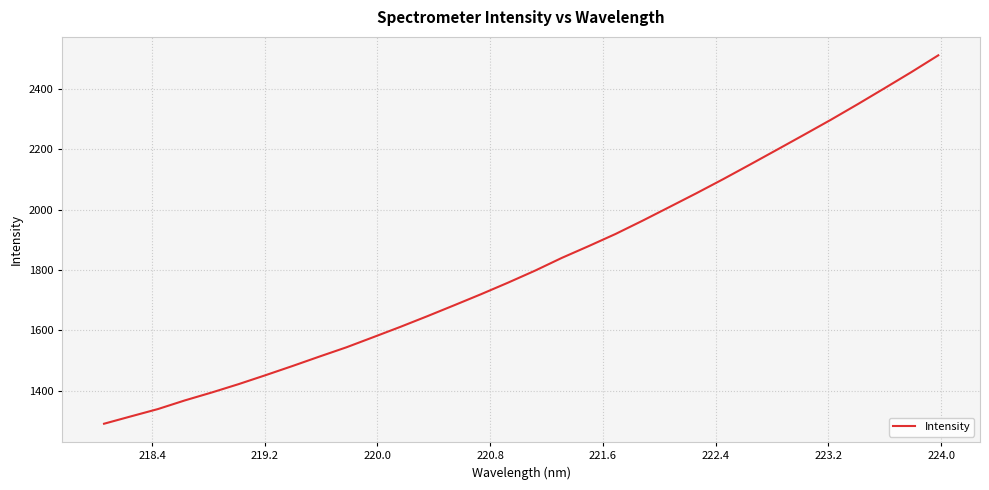

How many lines are shown in the chart?

1